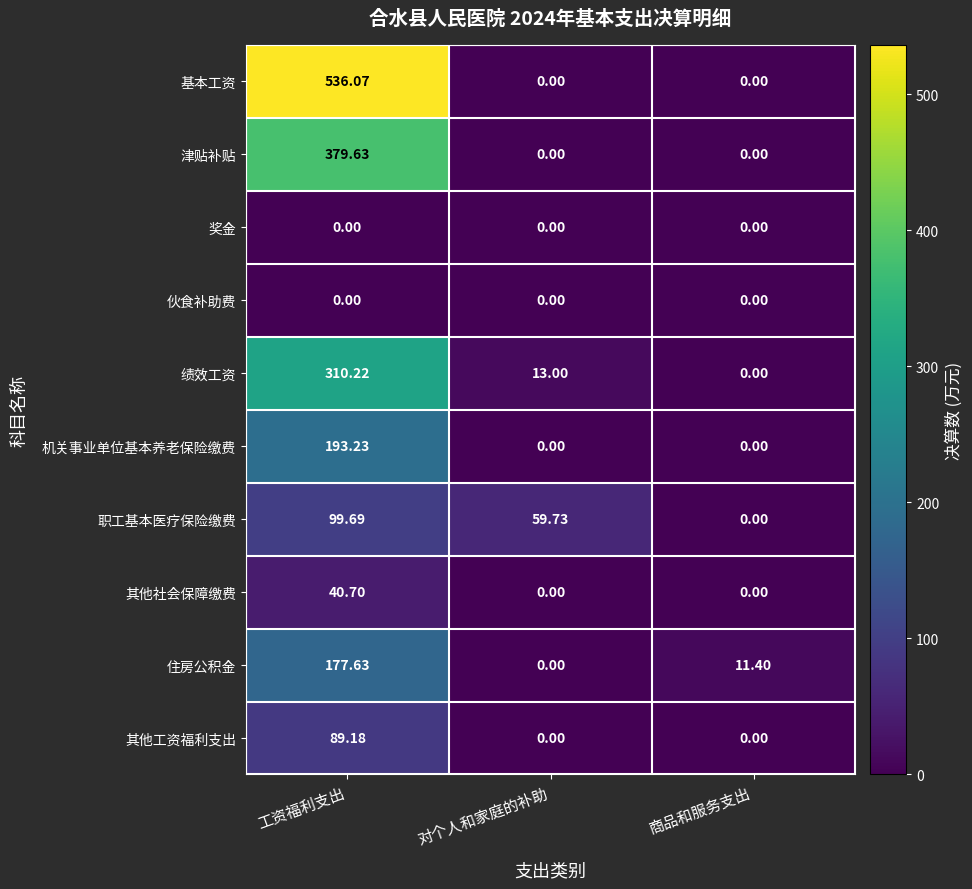

Which label corresponds to the largest value in the chart?

工资福利支出